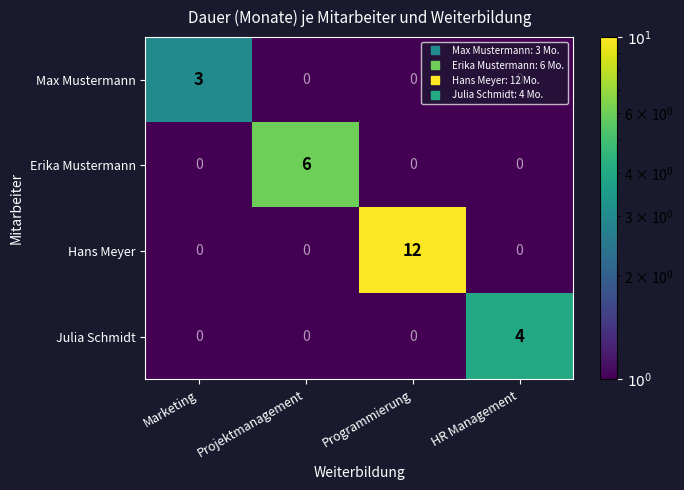

What is the sum of all Julia Schmidt values?

4